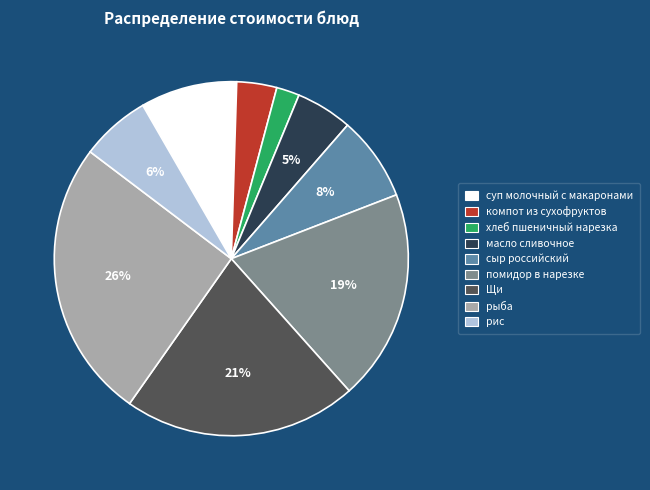

How many segments does this pie chart have?

9